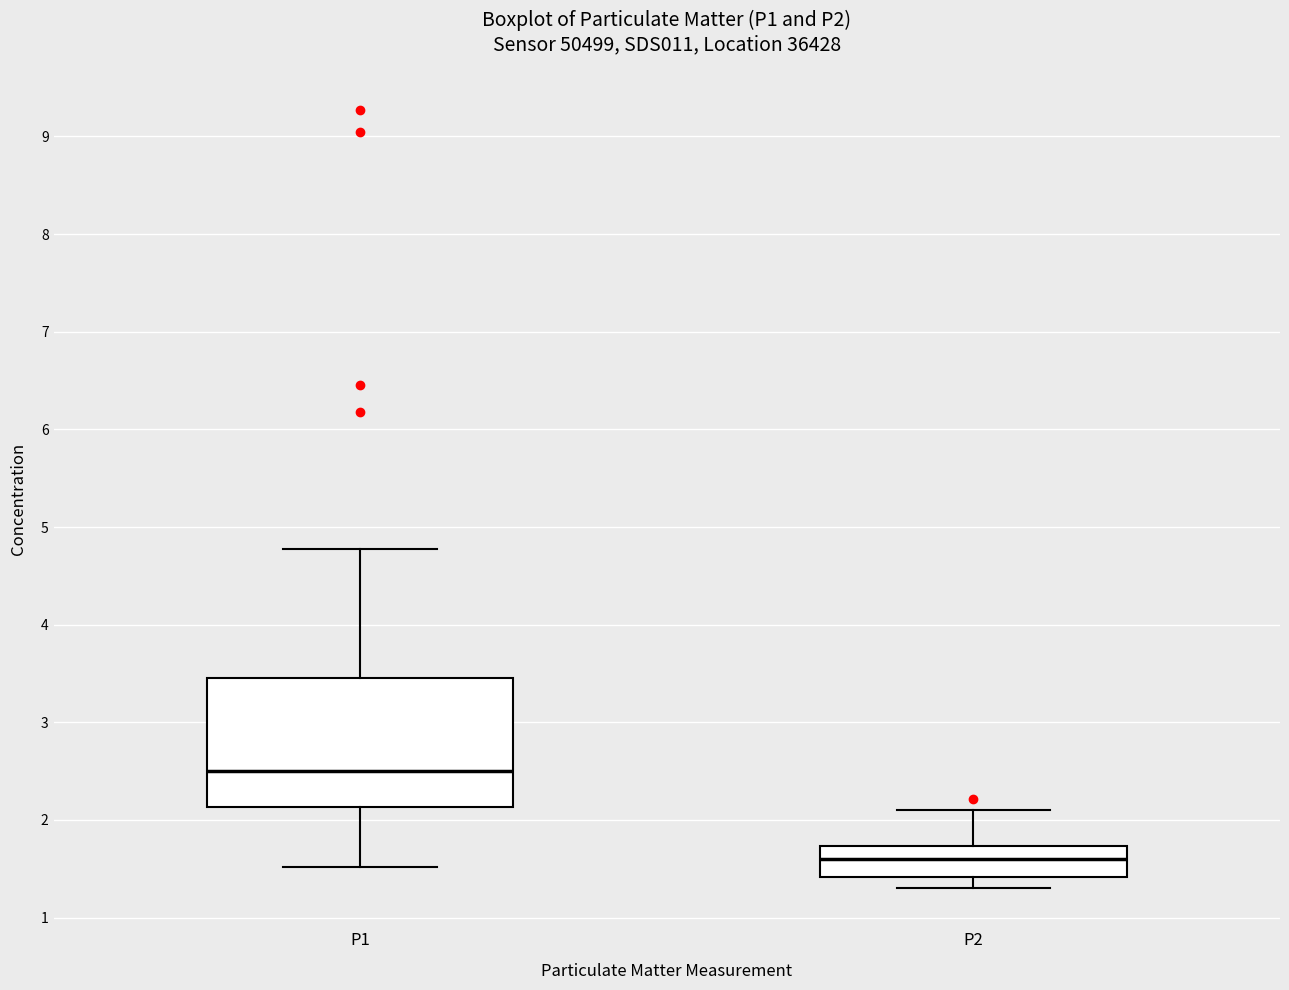

Reading left to right, transcribe this box plot: for each box, give where its median line is, the range the box spans, and where its two whiskers end, as read against the y-axis. The values are not printed on the chart, so give them approximately, as read against the axis.

P1: median 2.5, box 2.1 to 3.5, whiskers 1.5 to 4.8
P2: median 1.6, box 1.4 to 1.7, whiskers 1.3 to 2.1